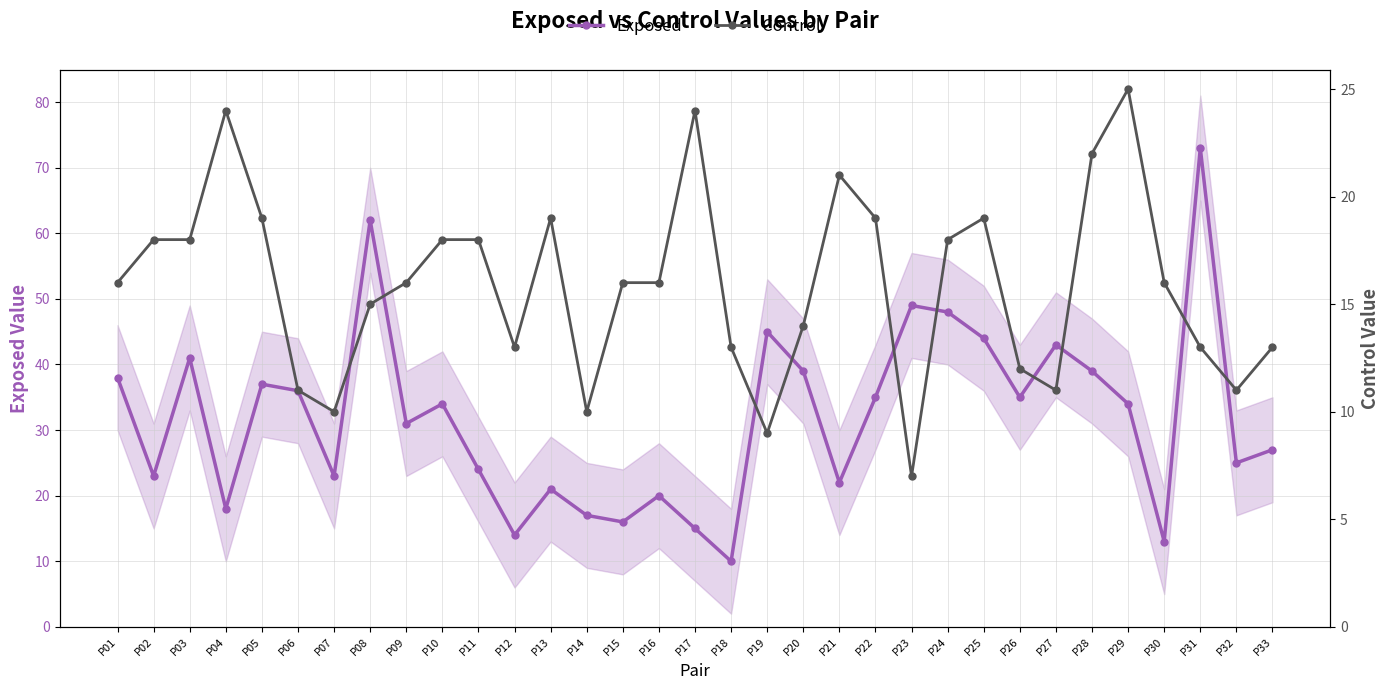

True or false: Control has more than 1 points higher than both neighbors.

True